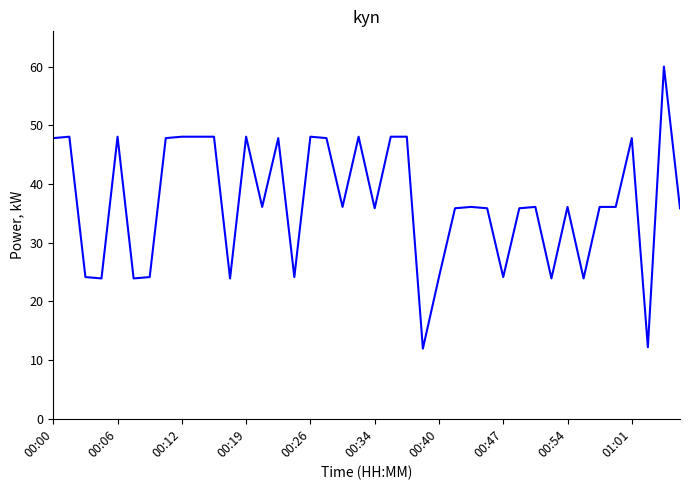

What is the greatest value displayed?

60.0